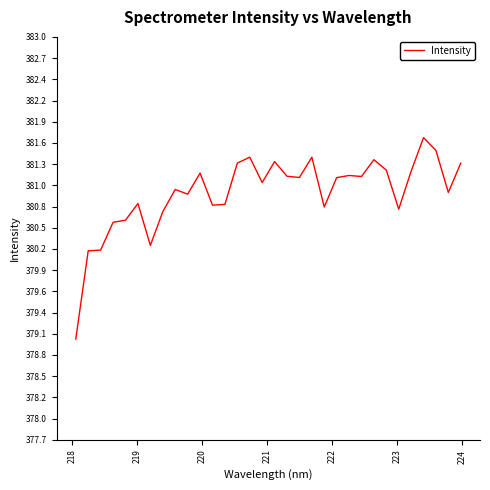

Count the number of data series in this chart.

1